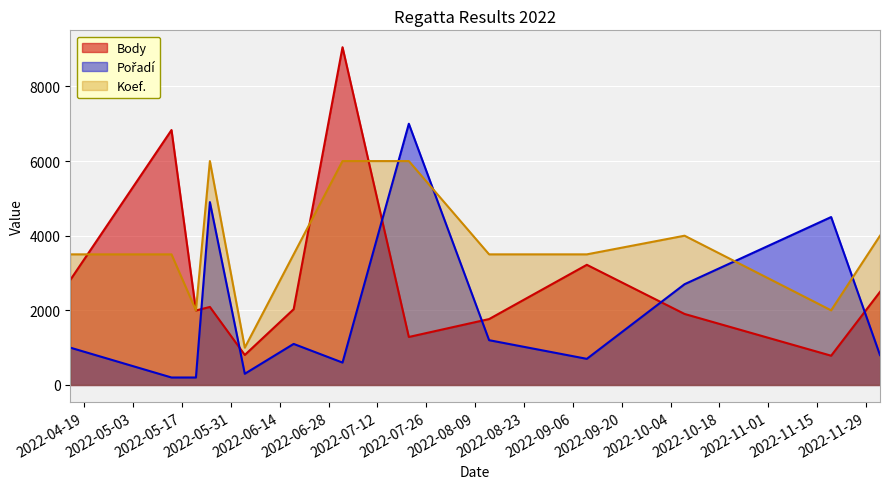

What is the label of the 6th point from the left?

2022-06-18